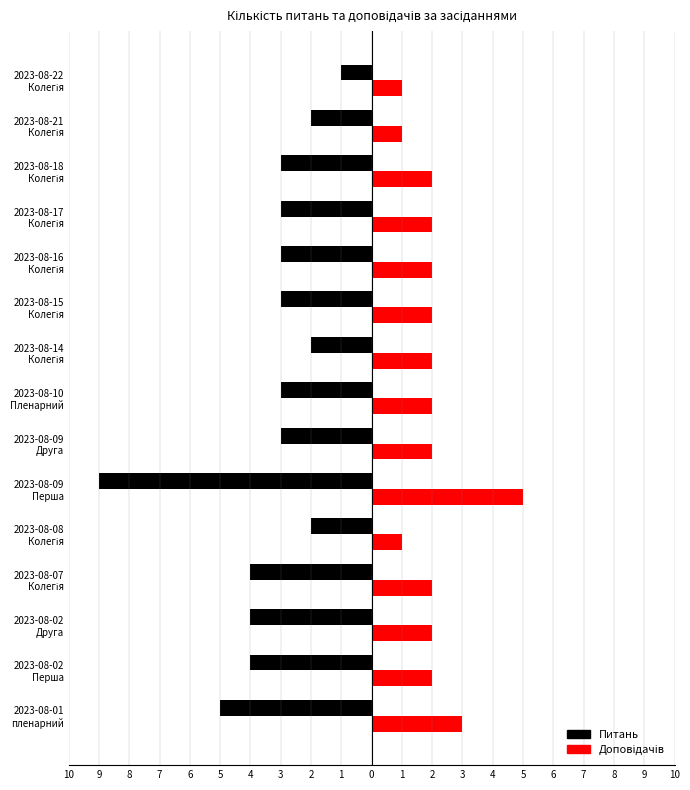

How many Доповідачів values are between 2 and 3?

11